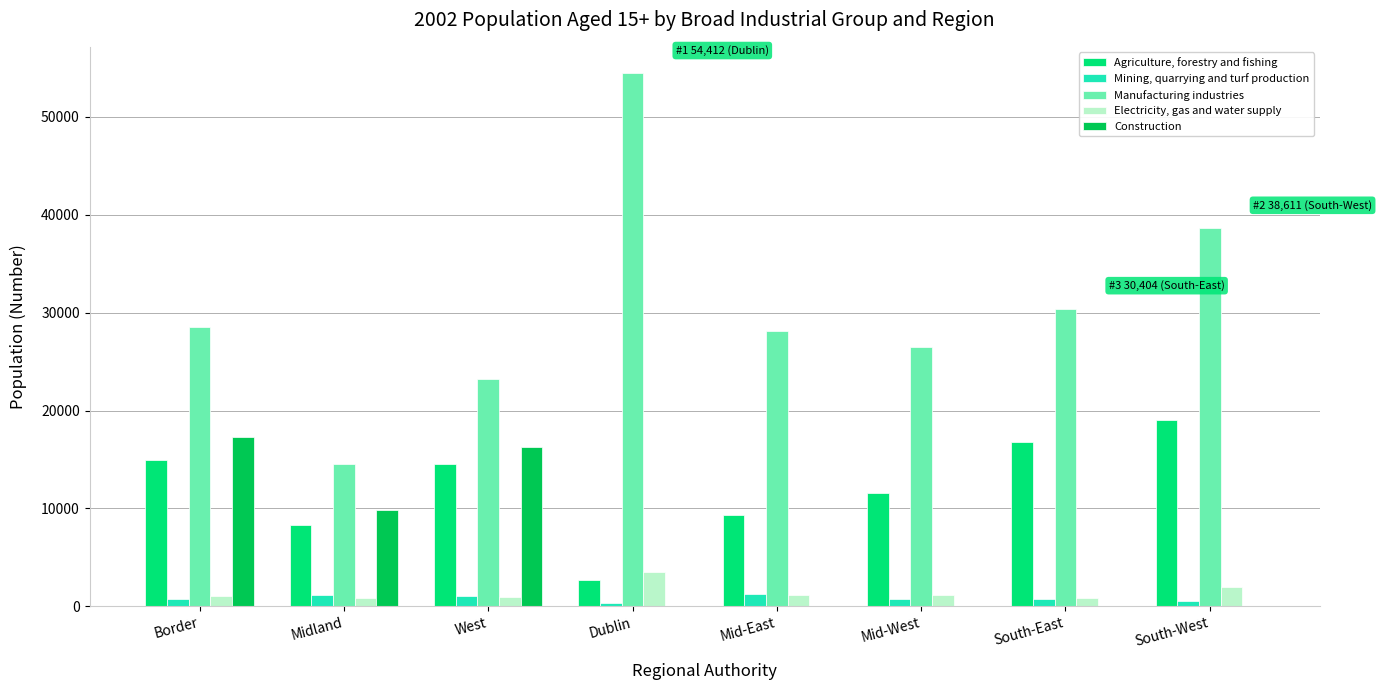

Which series has the largest total across all categories?

Manufacturing industries